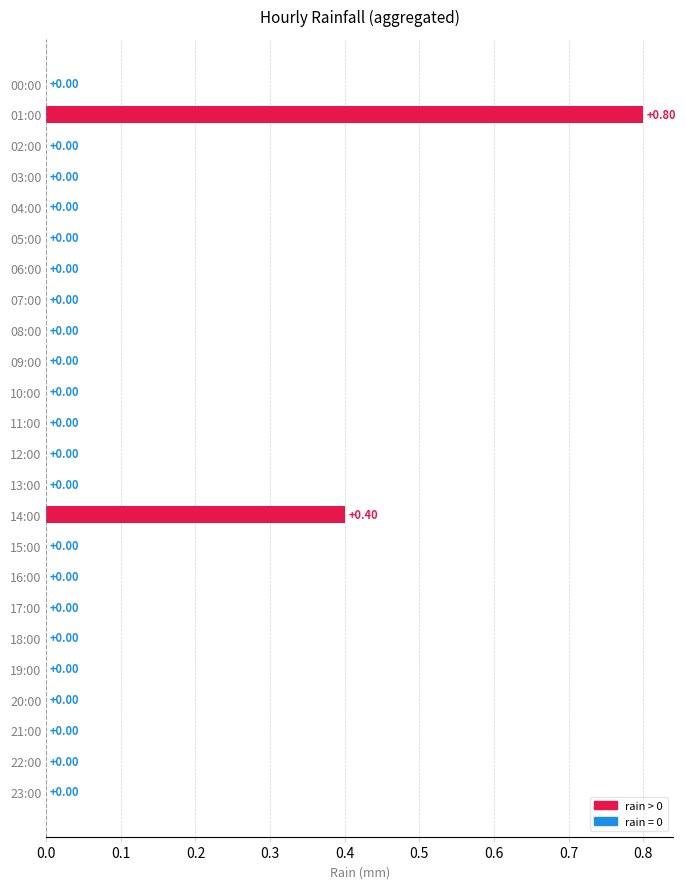

What is the sum of all values?

1.2